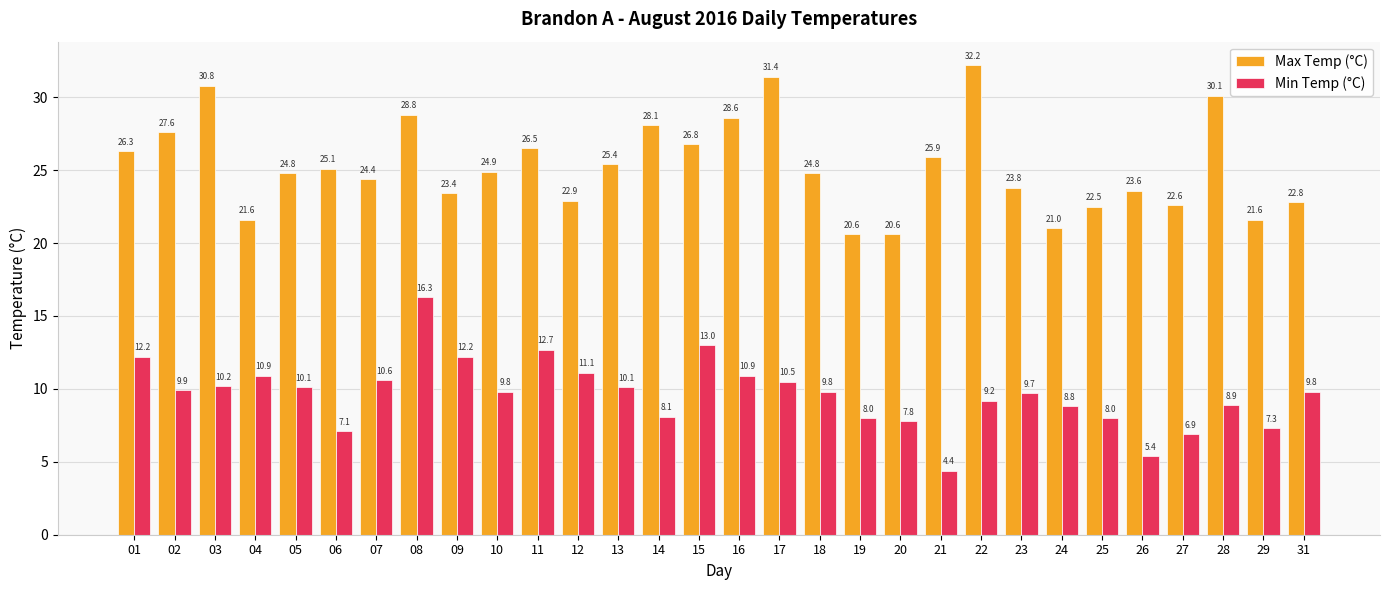

Which series has the largest total across all categories?

Max Temp (°C)